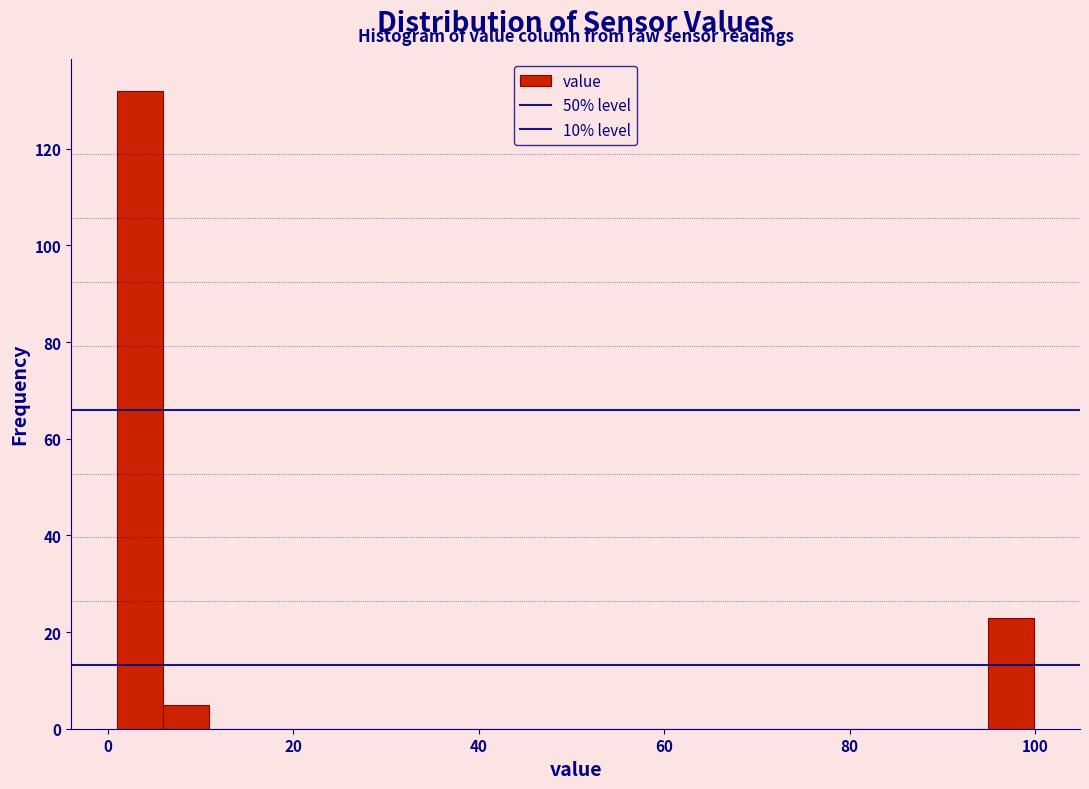

Read against the x-axis, roughly where is the centre of the tallest bar?

4